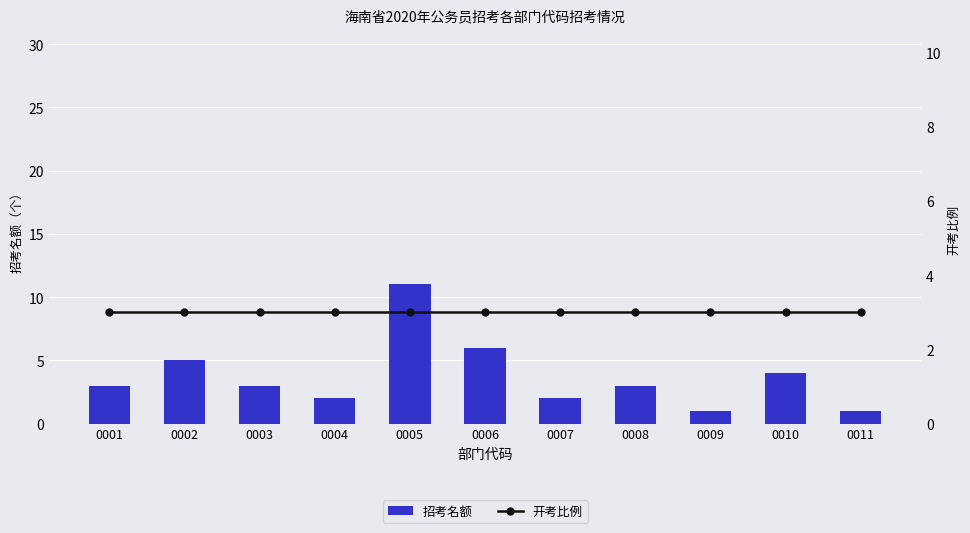

Which series changed the most between 0004 and 0006?

招考名额